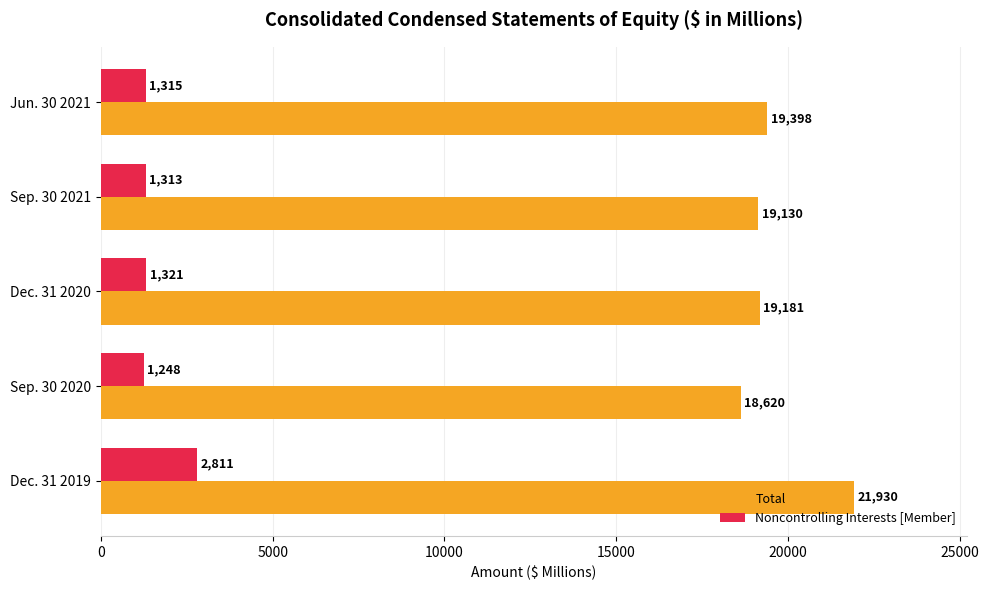

Which category has the lowest value in the Noncontrolling Interests [Member] series?

Sep. 30 2020